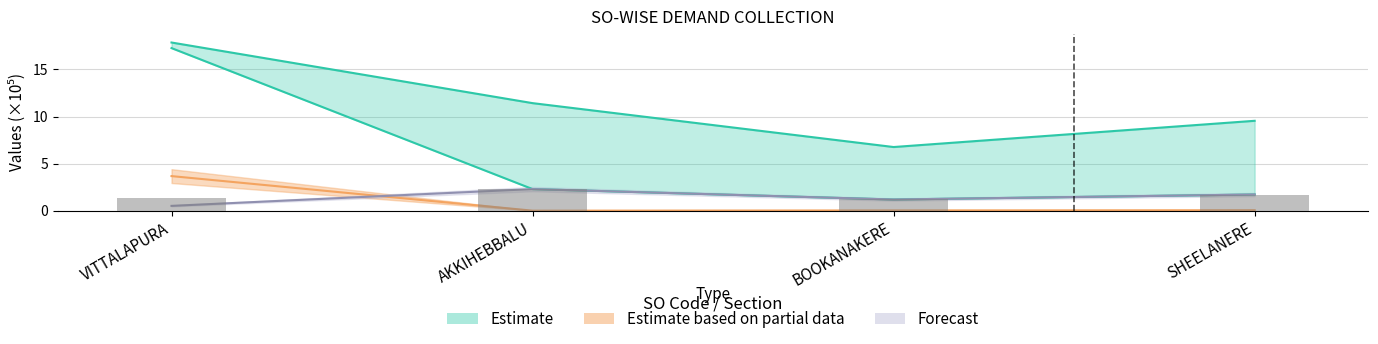

The COLLECTION series shows 9.9 at BOOKANAKERE. True or false?

False